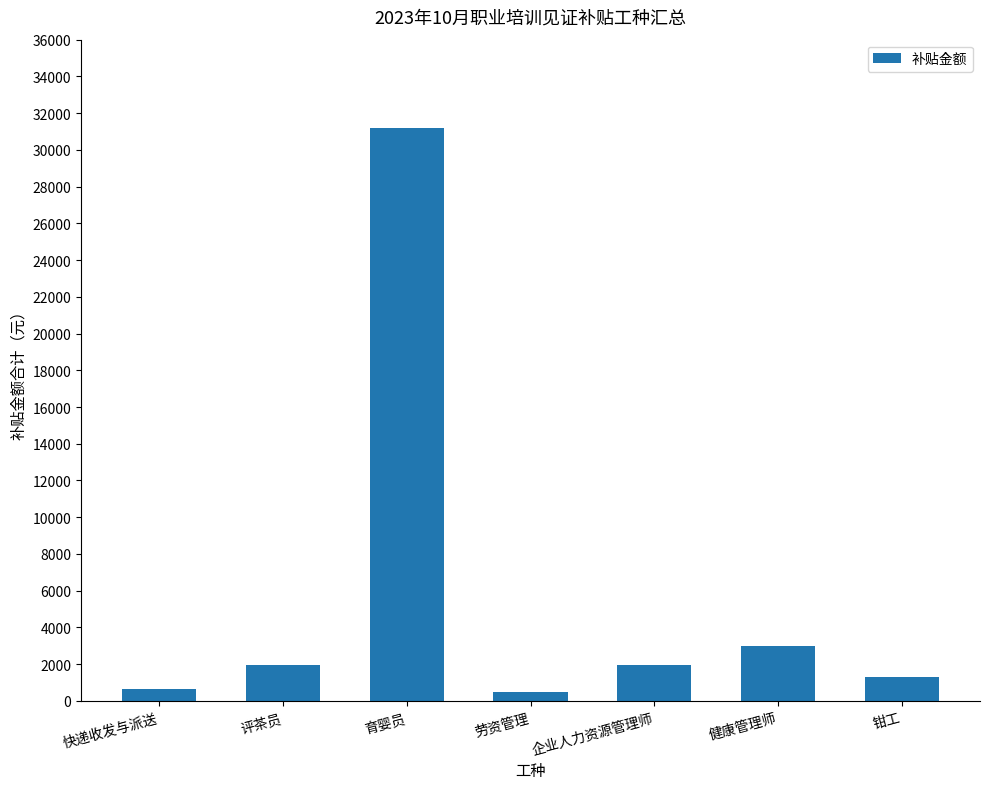

What is the label of the 5th bar from the left?

企业人力资源管理师